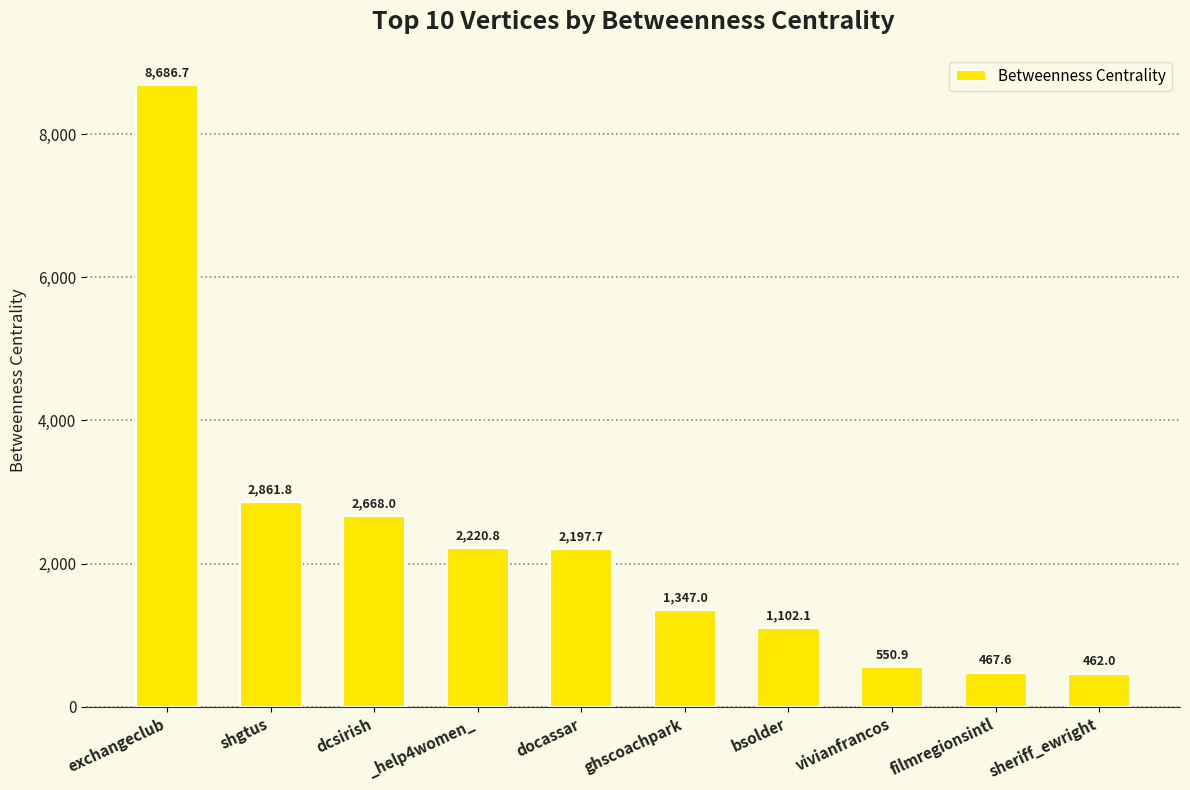

What is the average value?

2256.5